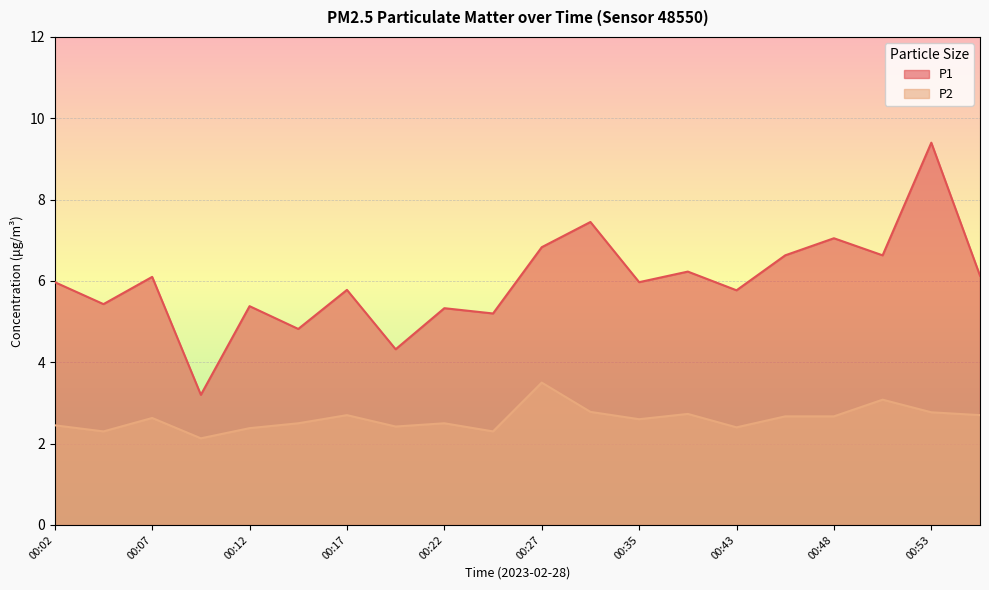

Rank the series by their average value, from lowest to highest.

P2, P1